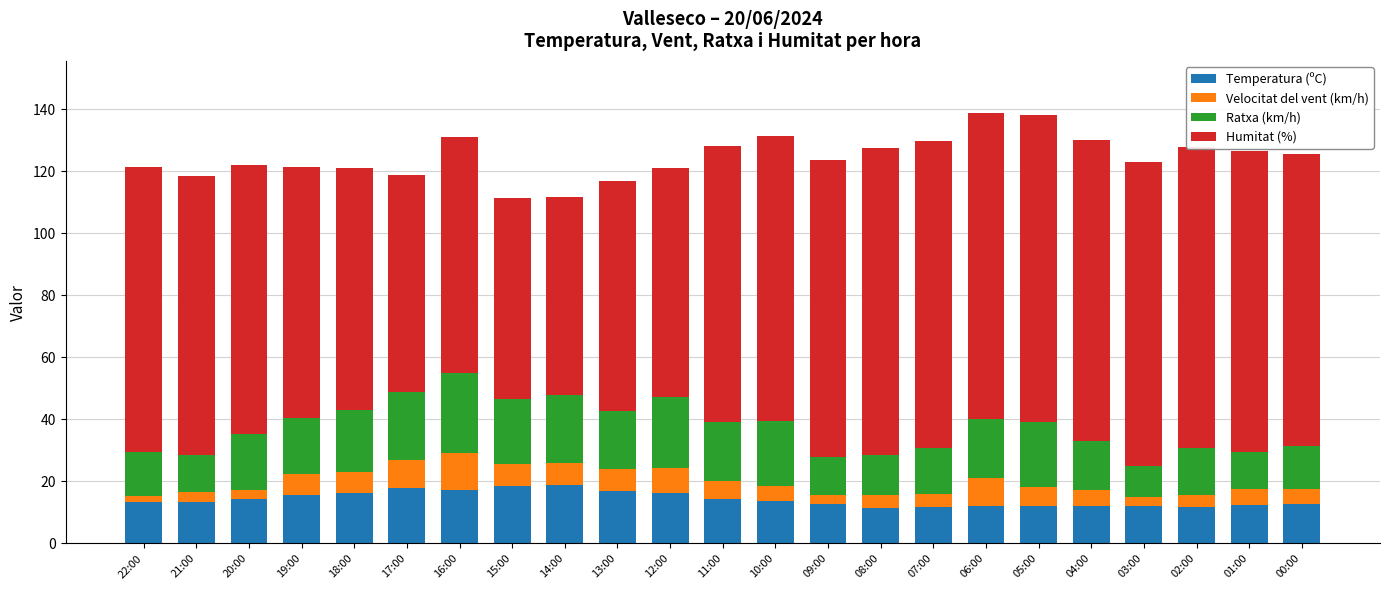

What is the average value of the Temperatura (ºC) series?

14.2